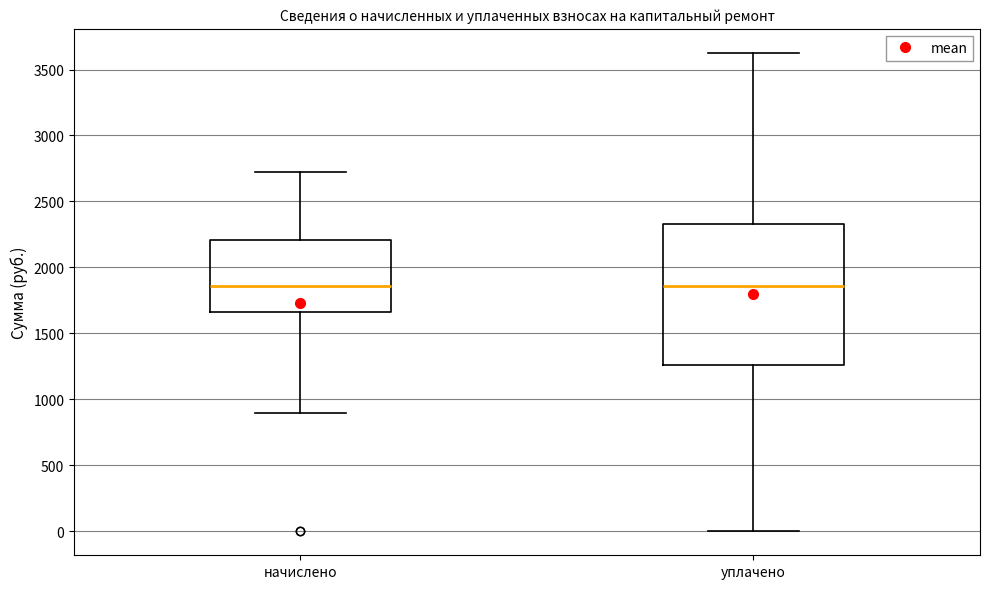

Reading left to right, read every box against the y-axis: the position of its median line, the range the box covers, and the ends of its whiskers. The values are not printed on the chart, so give them approximately, as read against the axis.

начислено: median 1850, box 1650 to 2200, whiskers 900 to 2700
уплачено: median 1850, box 1250 to 2350, whiskers 0 to 3650